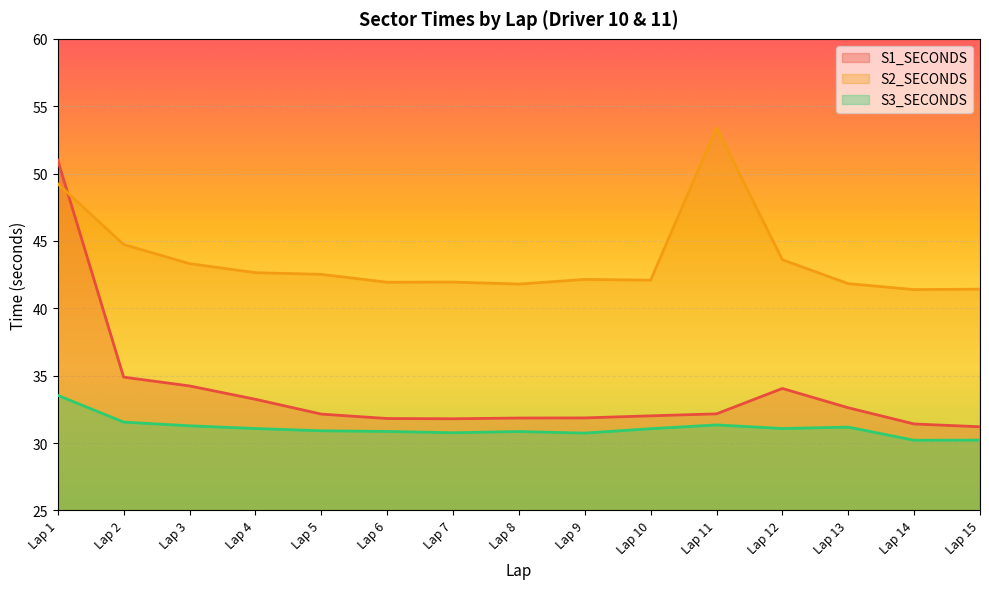

What is the difference between the maximum and second lowest values in the S2_SECONDS series?

12.0